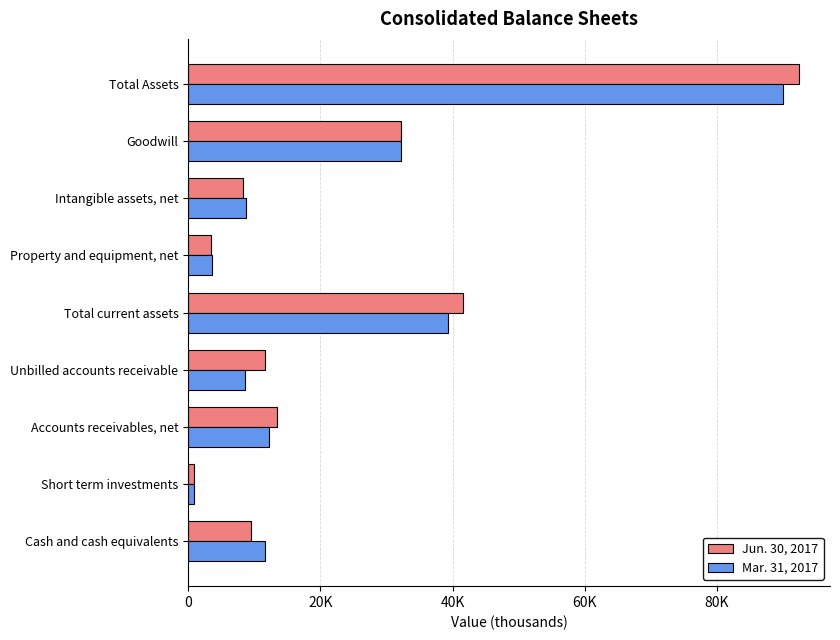

What are all the series names shown in the legend?

Jun. 30, 2017, Mar. 31, 2017